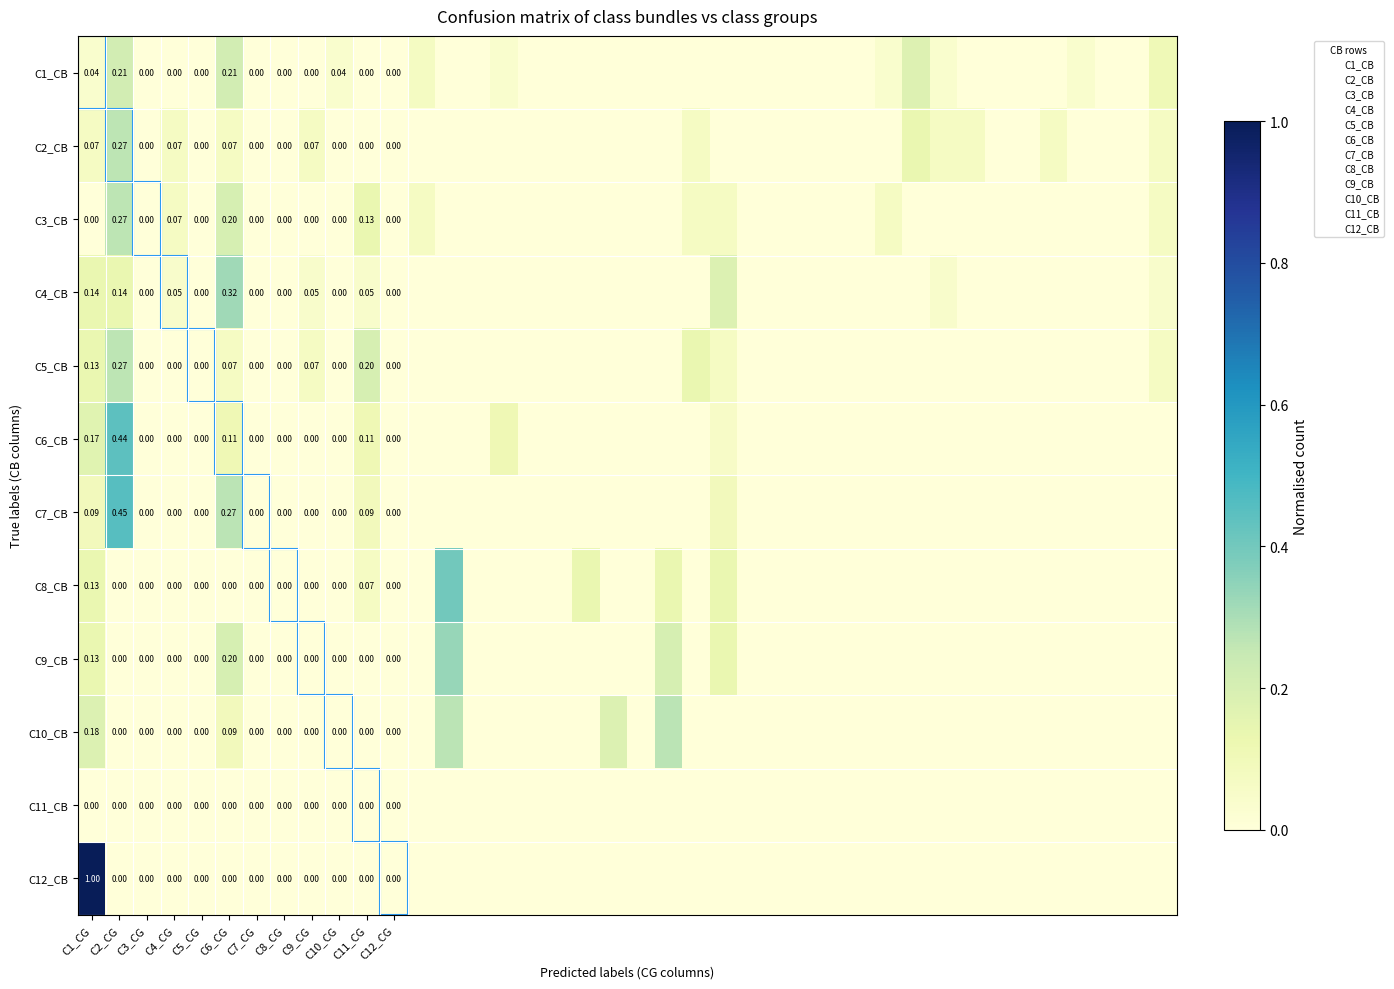

Which series has the largest total across all categories?

C1_CB